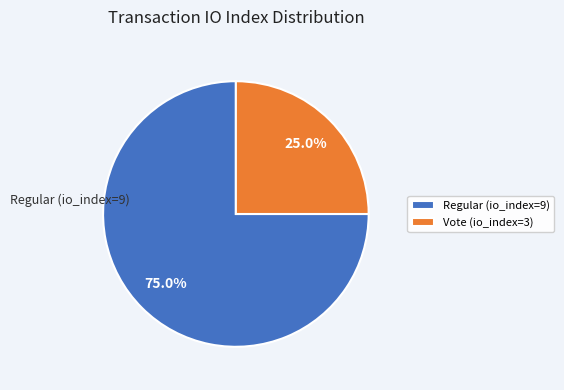

What is the largest slice in the pie chart?

Regular (io_index=9)